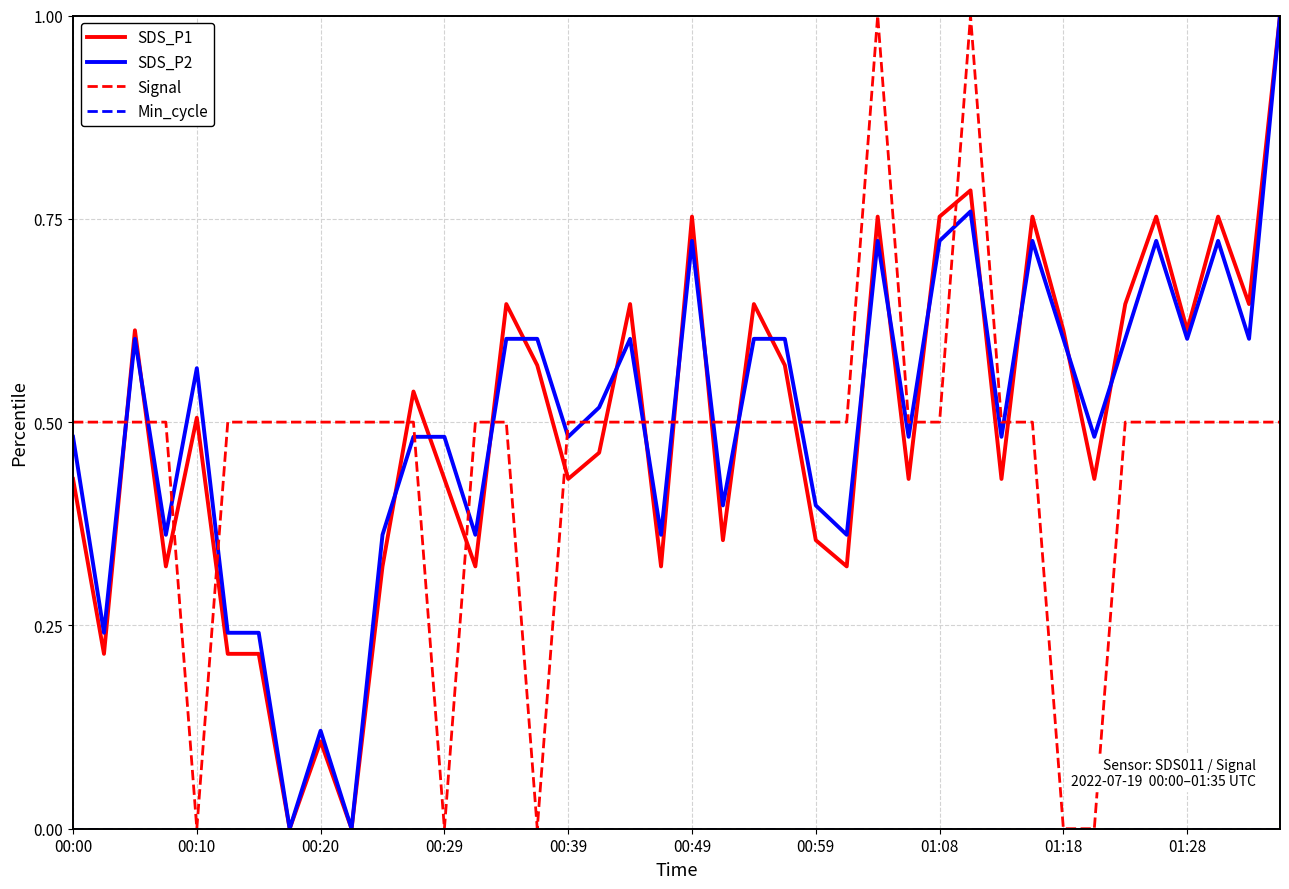

What is the maximum value shown in the chart?

1.0